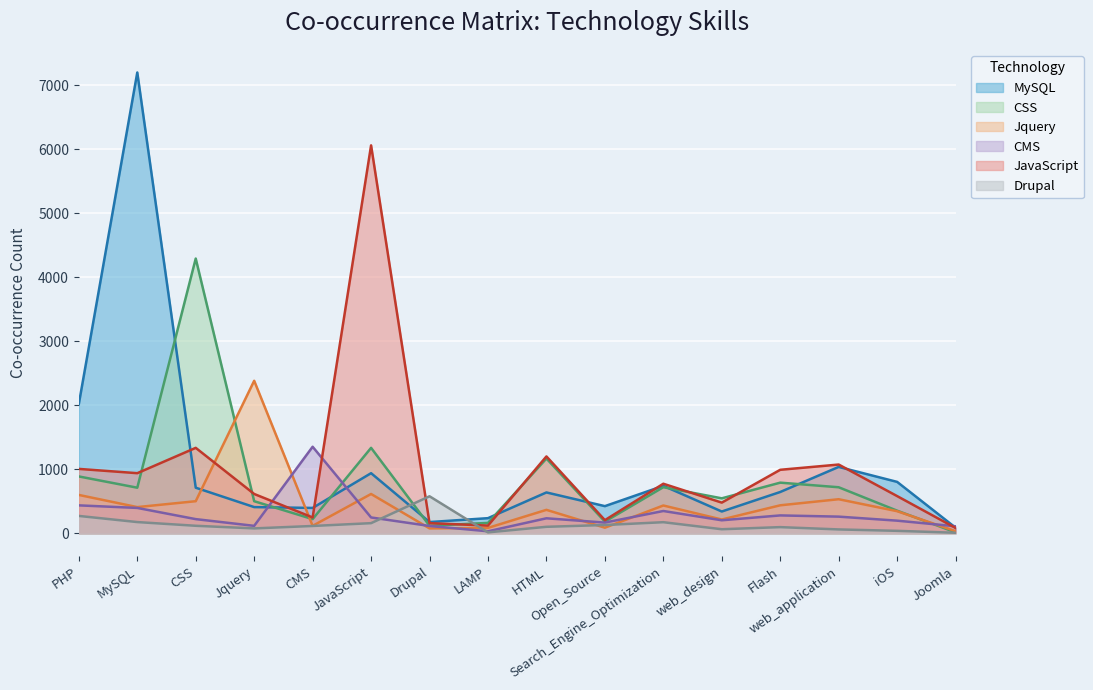

How many values in the Jquery series exceed 408?

7